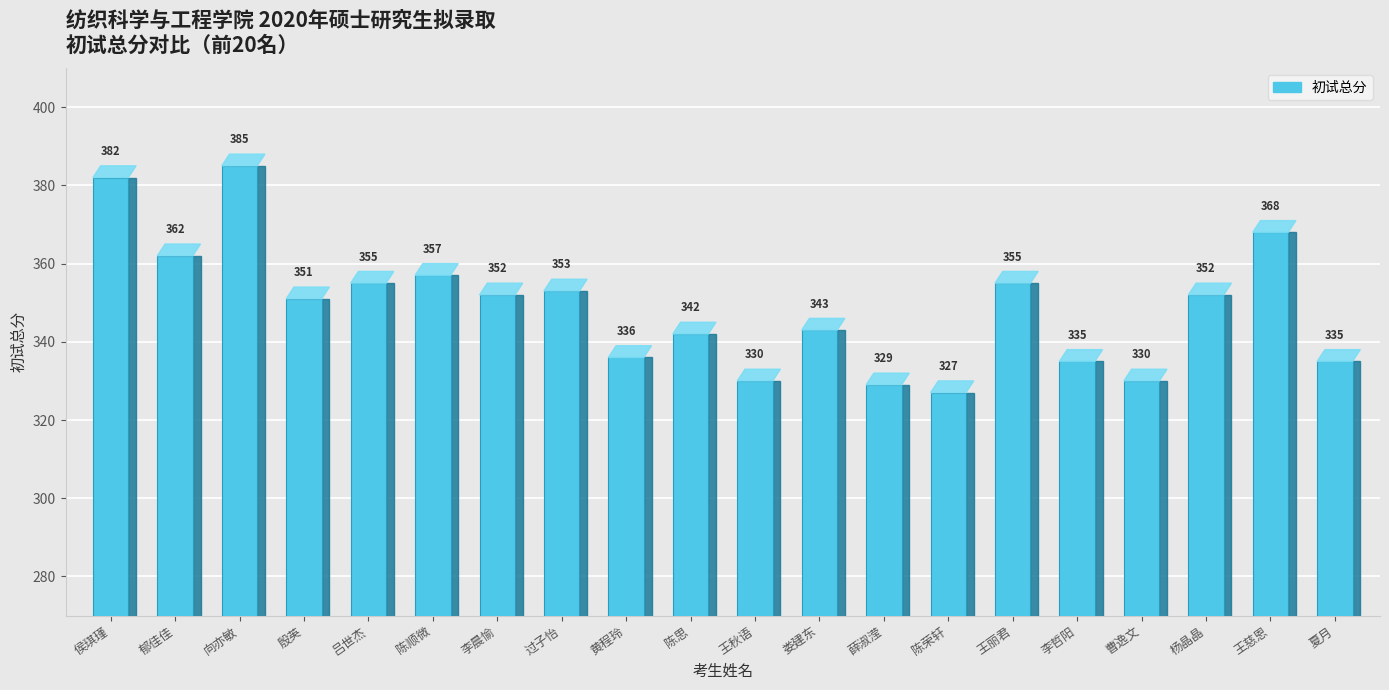

Count the number of categories in the chart.

20